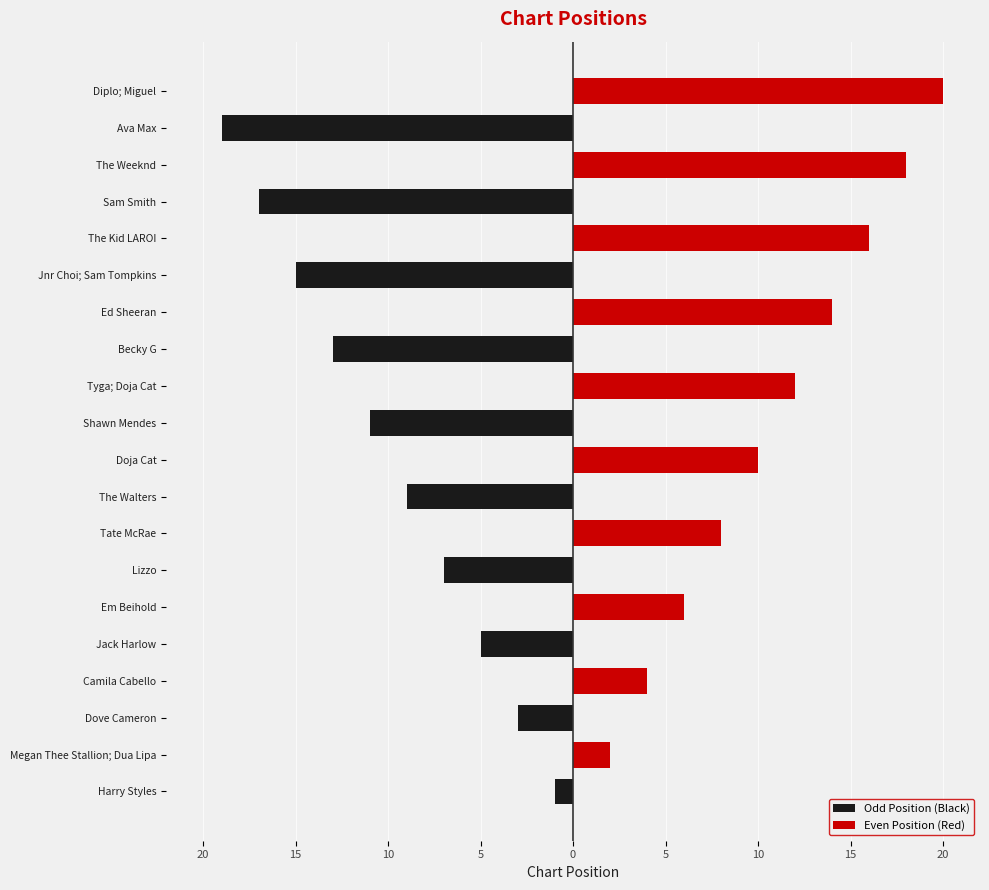

How many categories are shown in the chart?

20